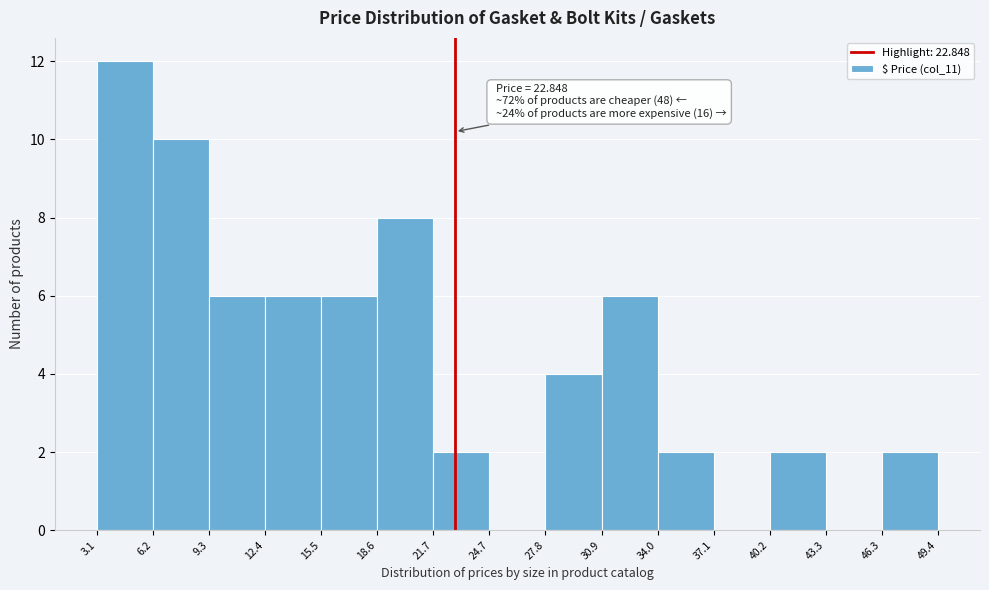

Which range on the x-axis has the tallest bar?

3.1 to 6.2